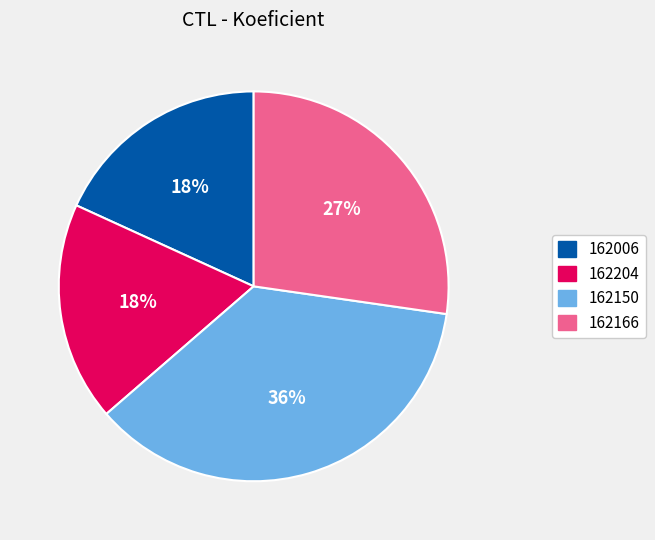

Approximately how many times larger is the value at 162204 compared to 162006?

1.0